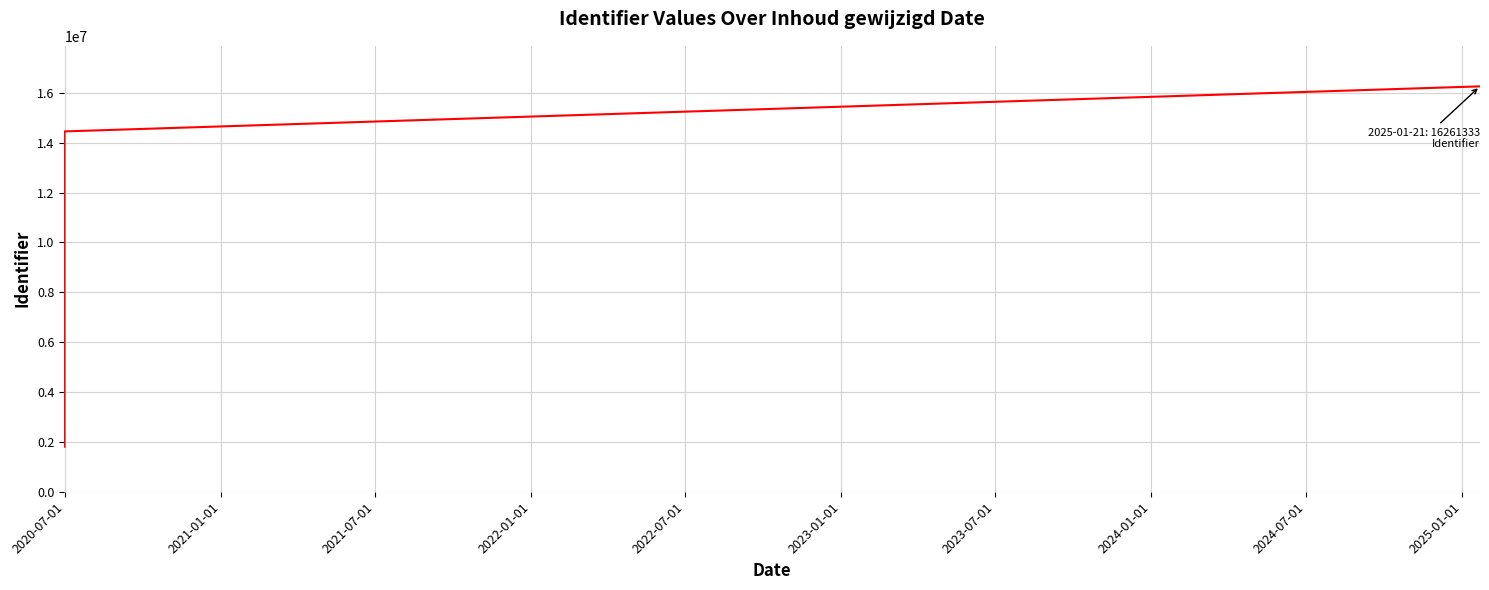

Is it true that the value at 2023-01-01 is 4184573?

False